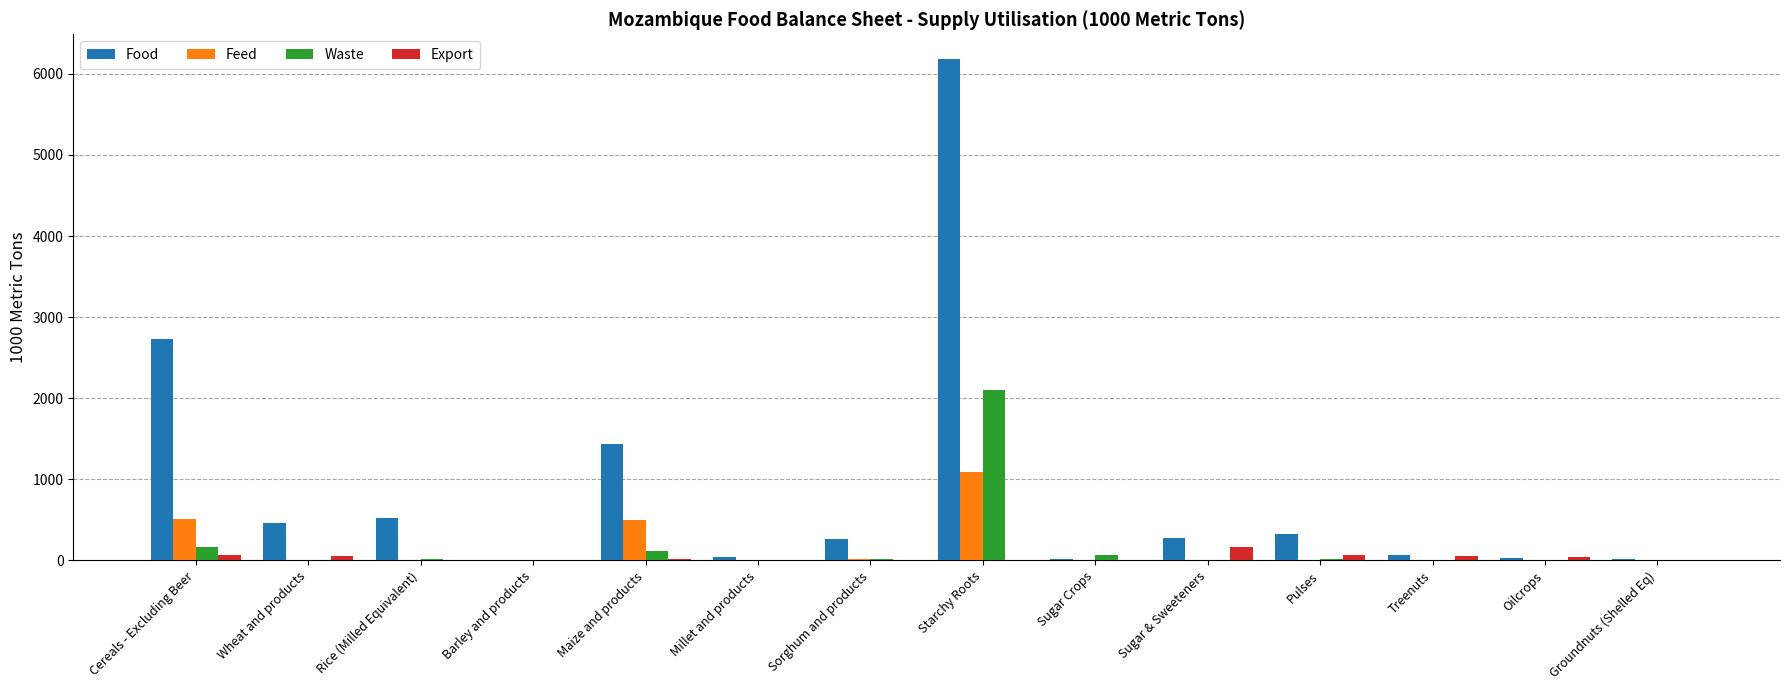

Which category has the highest value in the Waste series?

Starchy Roots